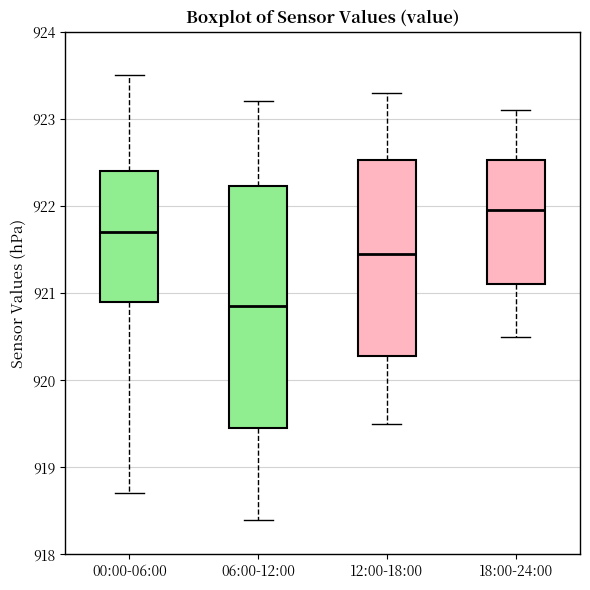

Which box's median line is the highest?

18:00-24:00